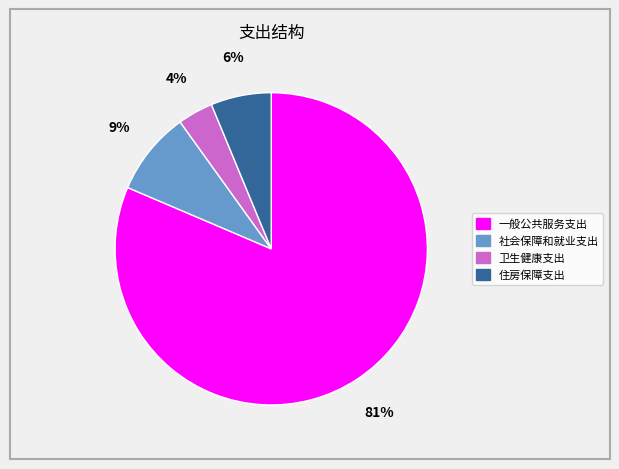

To the nearest percent, what percentage of the pie is 住房保障支出?

6%